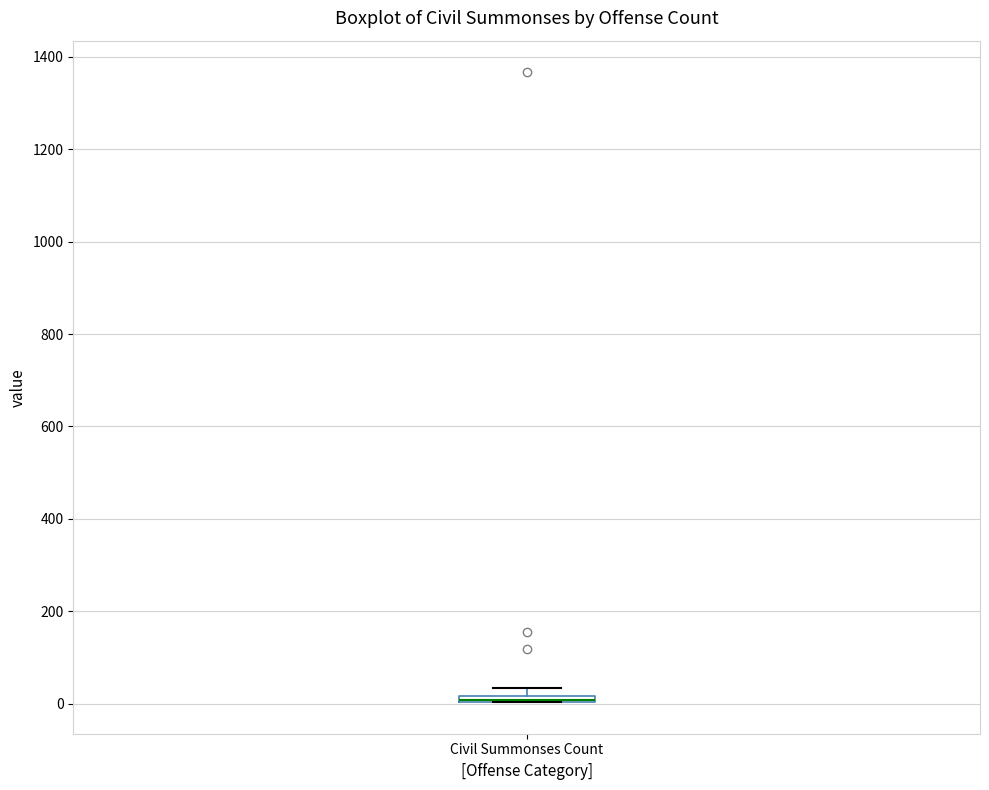

Where is the lower edge of the box for Civil Summonses Count on the y-axis? The values are not printed on the chart, so give them approximately, as read against the axis.

0